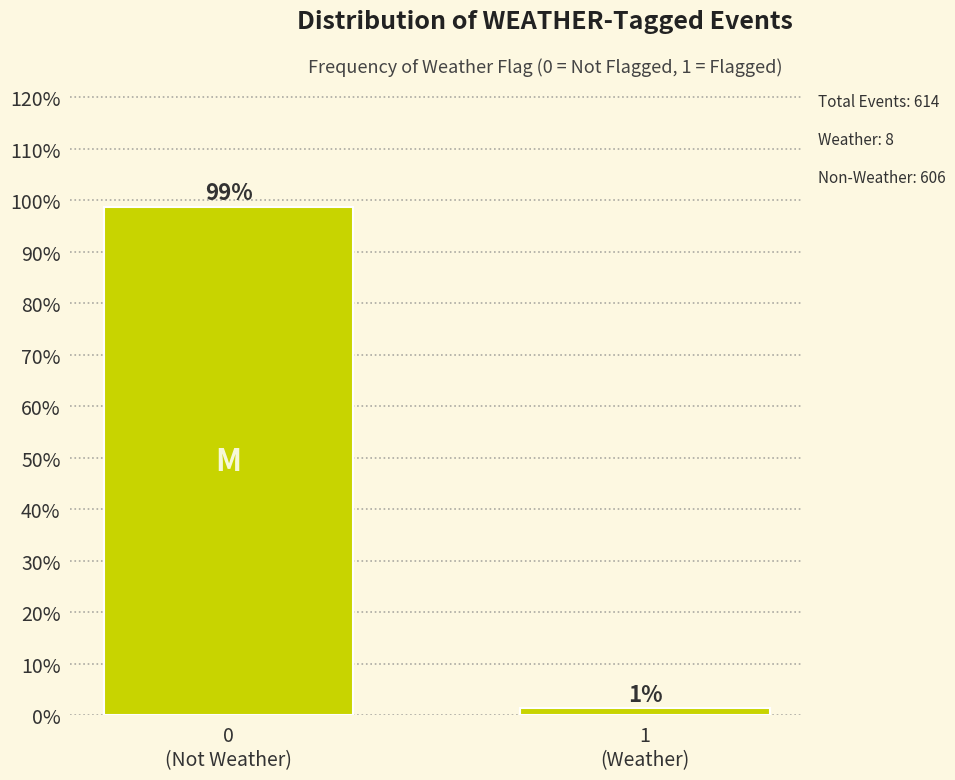

What is the smallest value displayed?

1.3